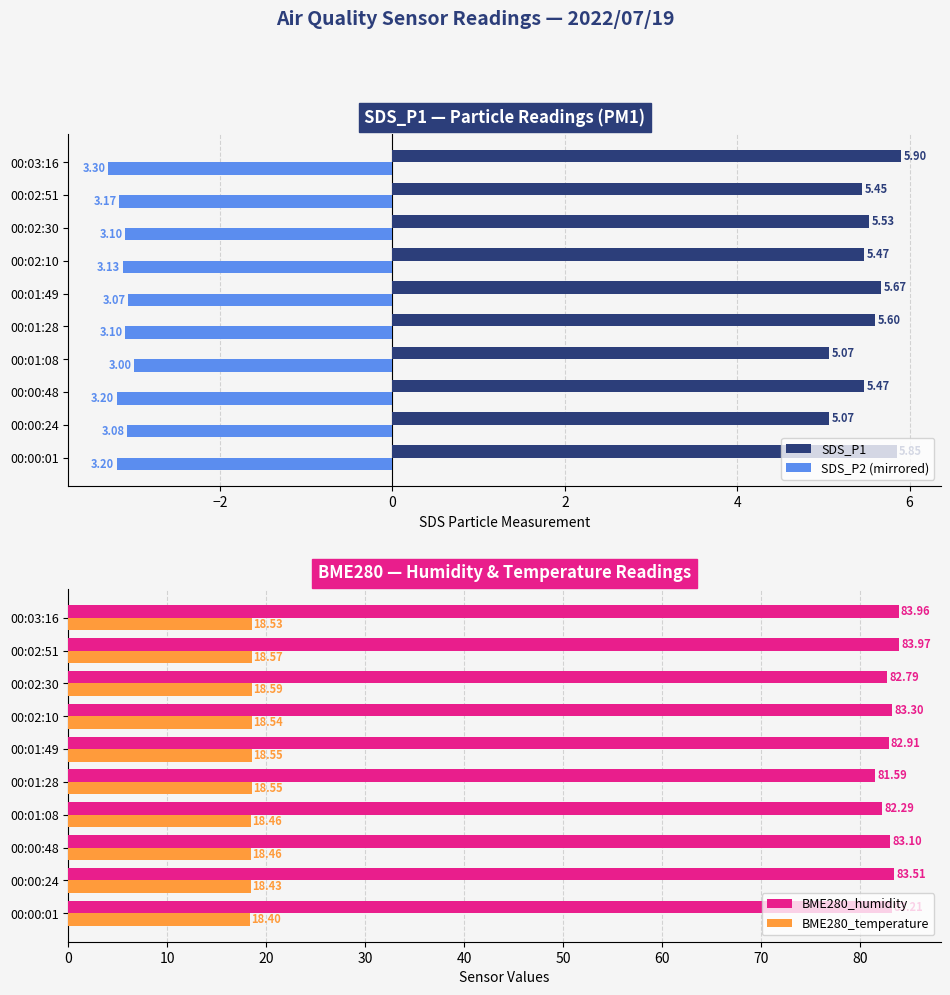

The BME280_humidity series shows 83.1 at 00:00:48. True or false?

True